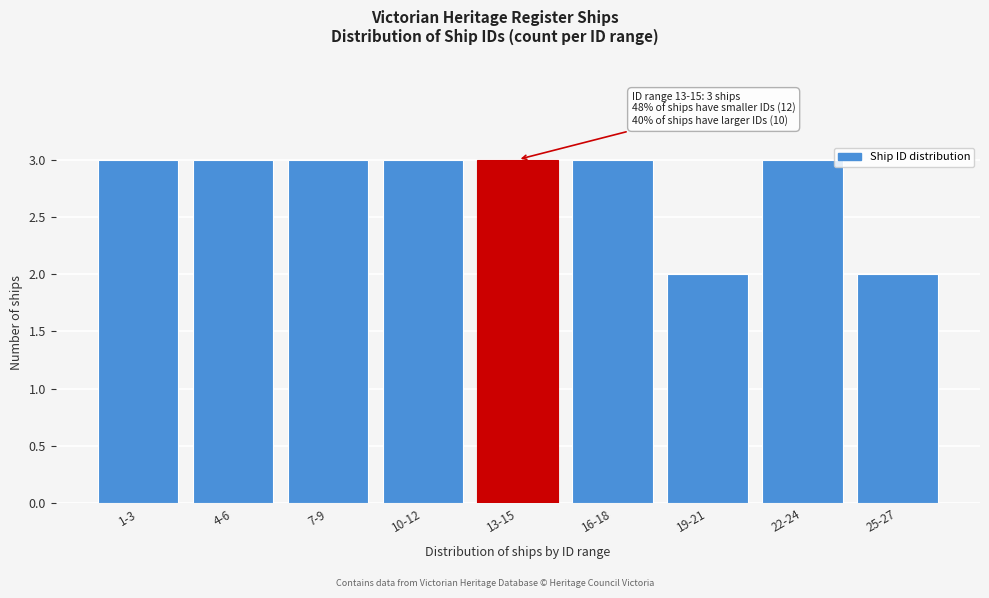

Reading right to left, transcribe all the data shown in this chart.

2	3	2	3	3	3	3	3	3